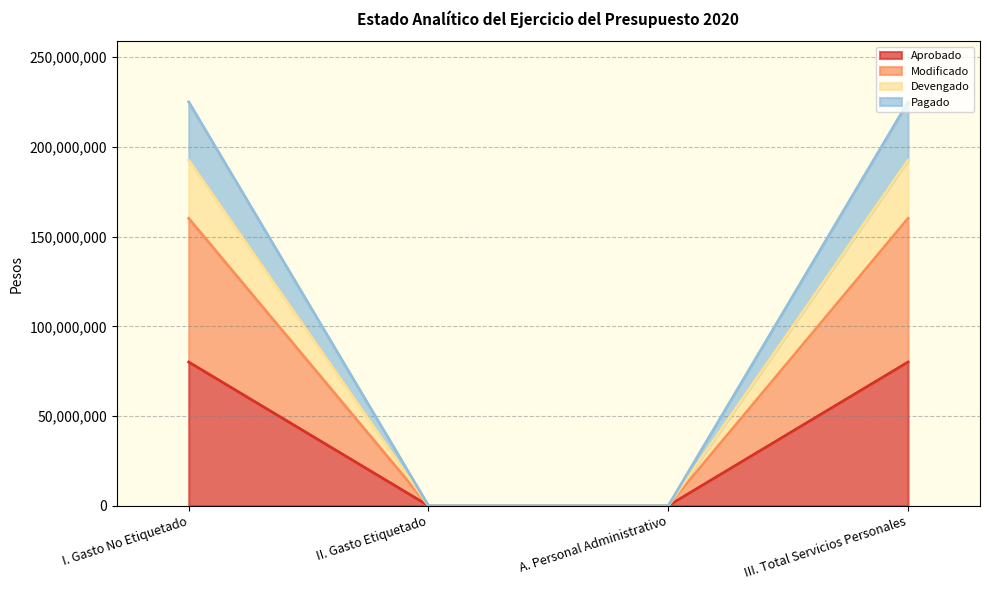

Does the chart display data point markers on the line(s)?

No